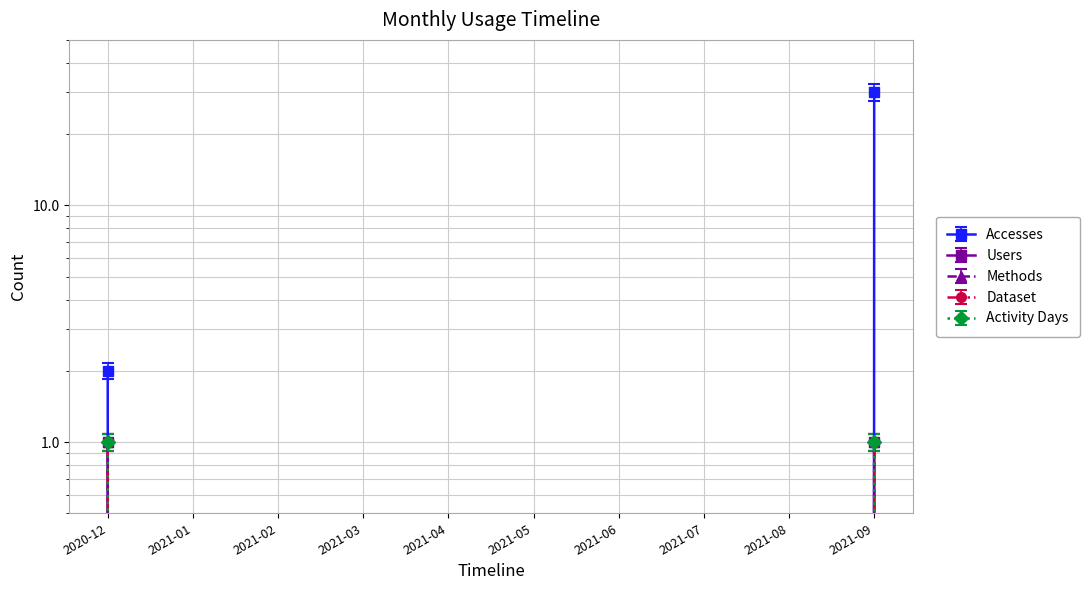

What is the difference between the second highest and minimum values in the Users series?

1.1